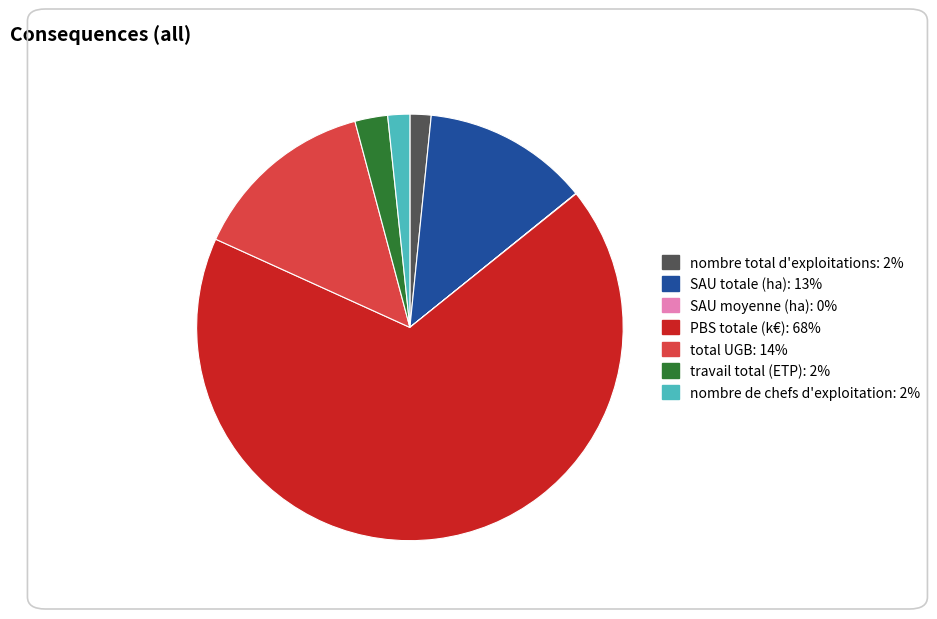

What is the ratio of the value at total UGB to the value at nombre total d'exploitations?

8.8